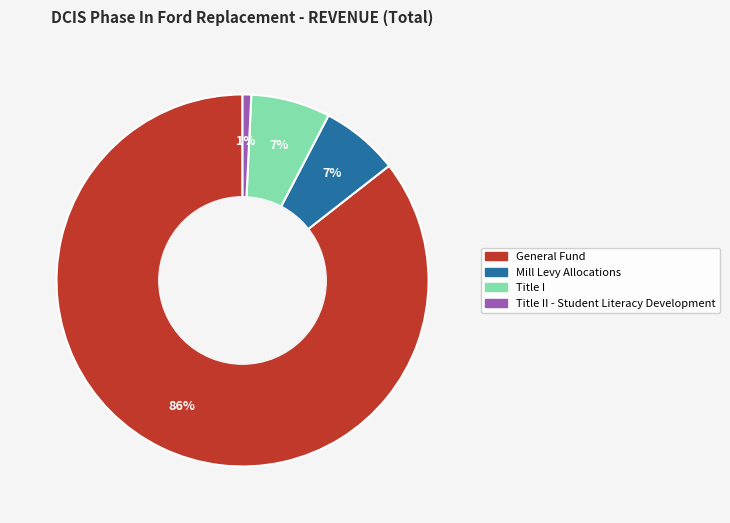

How many segments does this pie chart have?

4